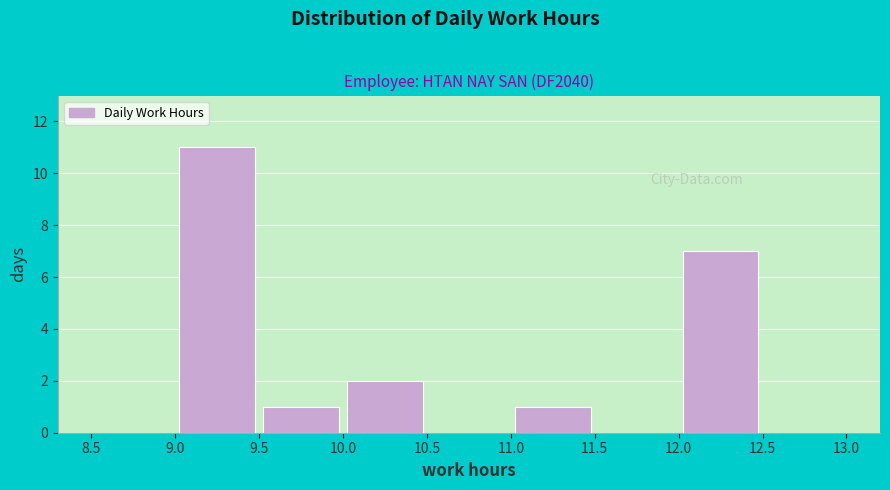

Over which range of the x-axis is the bar tallest?

9.0 to 9.5